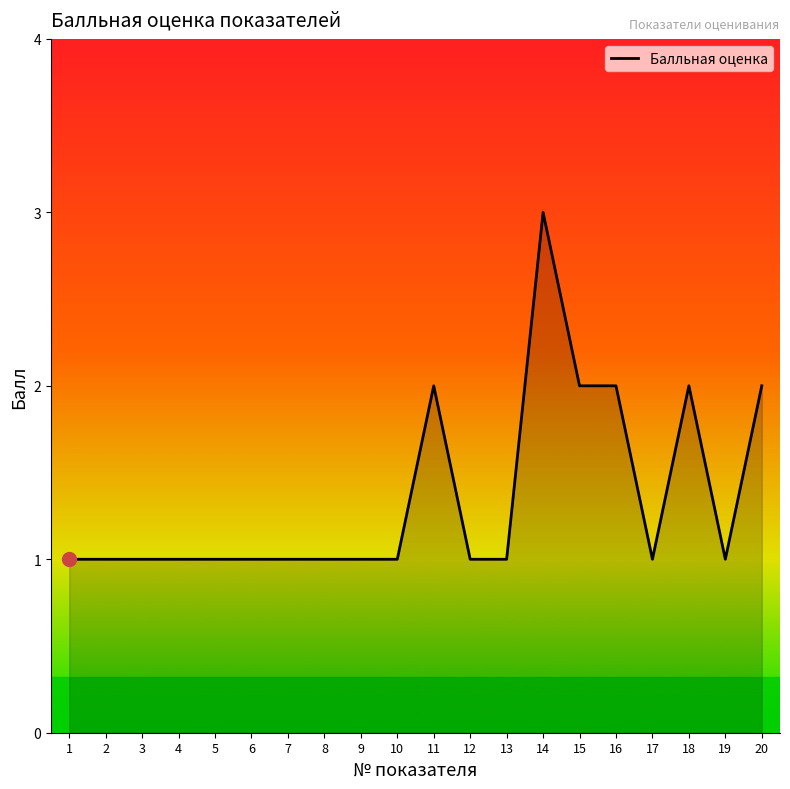

What is the ratio of the value at 10 to the value at 8?

1.0